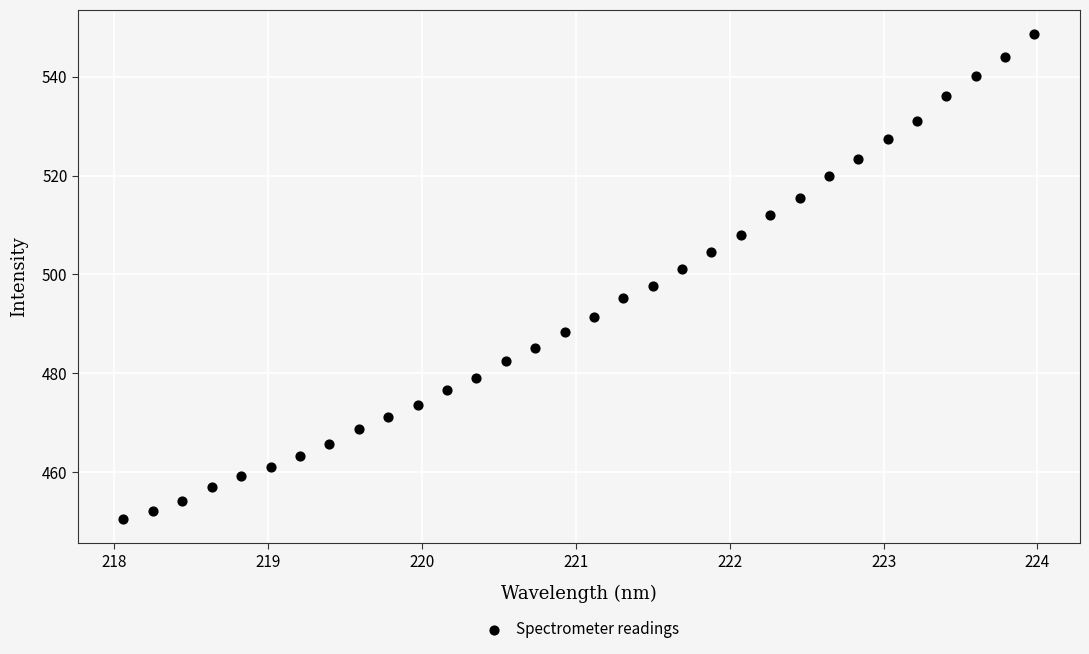

What is the range of Y values (max minus min)?

98.0